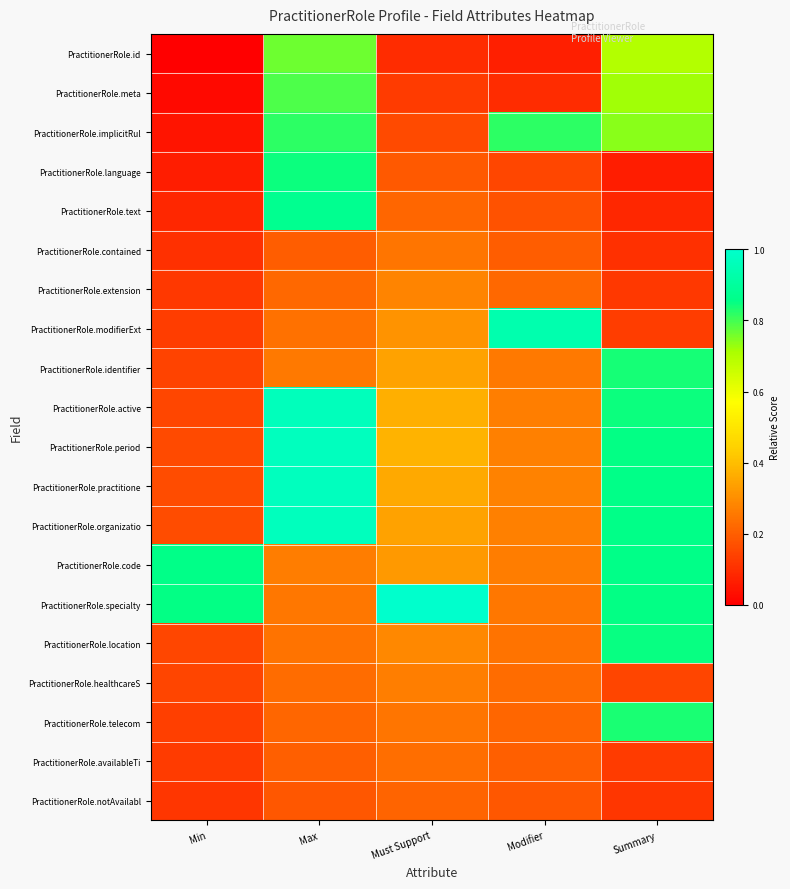

Reading left to right, list all the values displayed in this chart.

PractitionerRole.id: Min=0.0	Max=0.8	Must Support=0.1	Modifier=0.1	Summary=0.7
PractitionerRole.meta: Min=0.0	Max=0.8	Must Support=0.1	Modifier=0.1	Summary=0.7
PractitionerRole.implicitRul: Min=0.0	Max=0.8	Must Support=0.2	Modifier=0.8	Summary=0.7
PractitionerRole.language: Min=0.1	Max=0.8	Must Support=0.2	Modifier=0.1	Summary=0.1
PractitionerRole.text: Min=0.1	Max=0.9	Must Support=0.2	Modifier=0.2	Summary=0.1
PractitionerRole.contained: Min=0.1	Max=0.2	Must Support=0.2	Modifier=0.2	Summary=0.1
PractitionerRole.extension: Min=0.1	Max=0.2	Must Support=0.3	Modifier=0.2	Summary=0.1
PractitionerRole.modifierExt: Min=0.1	Max=0.2	Must Support=0.3	Modifier=0.9	Summary=0.1
PractitionerRole.identifier: Min=0.1	Max=0.3	Must Support=0.3	Modifier=0.3	Summary=0.8
PractitionerRole.active: Min=0.2	Max=1.0	Must Support=0.4	Modifier=0.3	Summary=0.8
PractitionerRole.period: Min=0.2	Max=1.0	Must Support=0.4	Modifier=0.3	Summary=0.9
PractitionerRole.practitione: Min=0.2	Max=1.0	Must Support=0.4	Modifier=0.3	Summary=0.9
PractitionerRole.organizatio: Min=0.2	Max=1.0	Must Support=0.3	Modifier=0.3	Summary=0.9
PractitionerRole.code: Min=0.9	Max=0.3	Must Support=0.3	Modifier=0.3	Summary=0.9
PractitionerRole.specialty: Min=0.9	Max=0.3	Must Support=1.0	Modifier=0.3	Summary=0.9
PractitionerRole.location: Min=0.2	Max=0.2	Must Support=0.3	Modifier=0.2	Summary=0.8
PractitionerRole.healthcareS: Min=0.1	Max=0.2	Must Support=0.3	Modifier=0.2	Summary=0.1
PractitionerRole.telecom: Min=0.1	Max=0.2	Must Support=0.2	Modifier=0.2	Summary=0.8
PractitionerRole.availableTi: Min=0.1	Max=0.2	Must Support=0.2	Modifier=0.2	Summary=0.1
PractitionerRole.notAvailabl: Min=0.1	Max=0.2	Must Support=0.2	Modifier=0.2	Summary=0.1